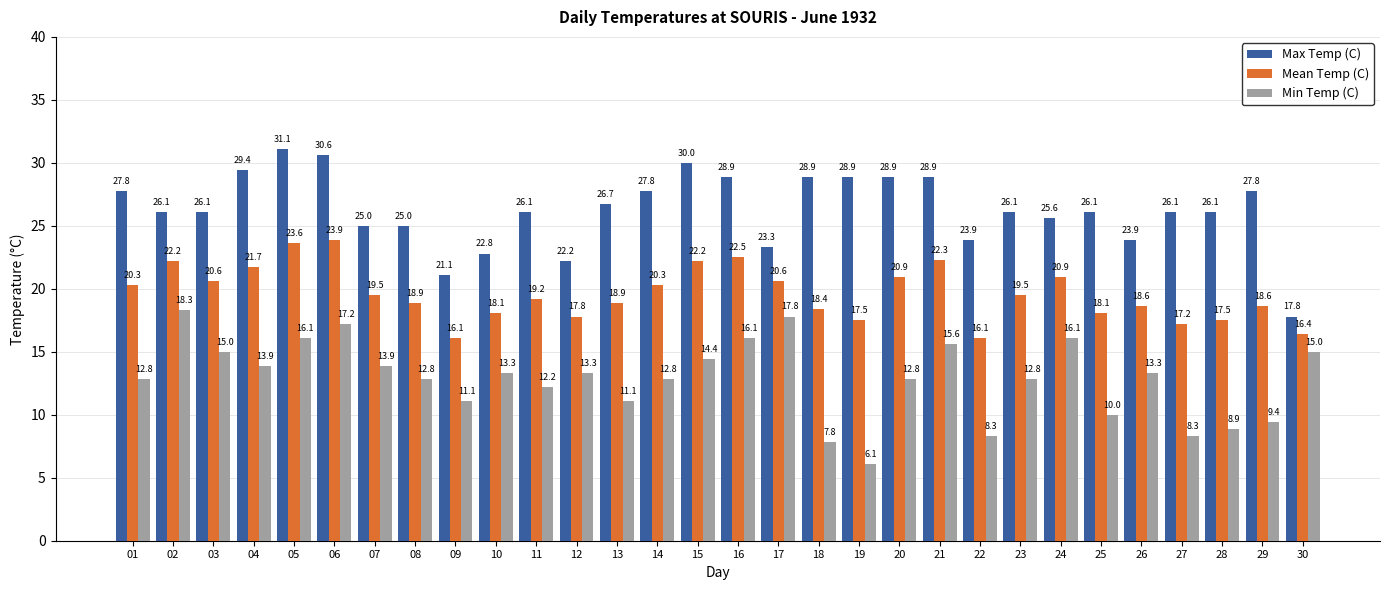

List the series in order of their peak value, highest first.

Max Temp (C), Mean Temp (C), Min Temp (C)